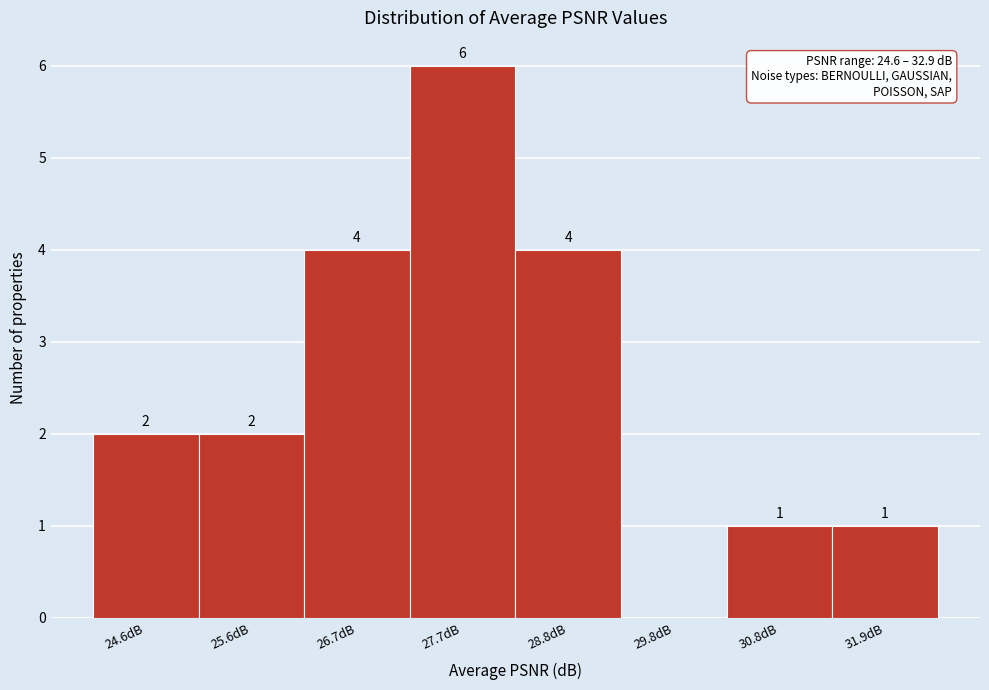

Reading left to right, extract all data points from this chart.

24.6dB=2	25.6dB=2	26.7dB=4	27.7dB=6	28.8dB=4	29.8dB=0	30.8dB=1	31.9dB=1